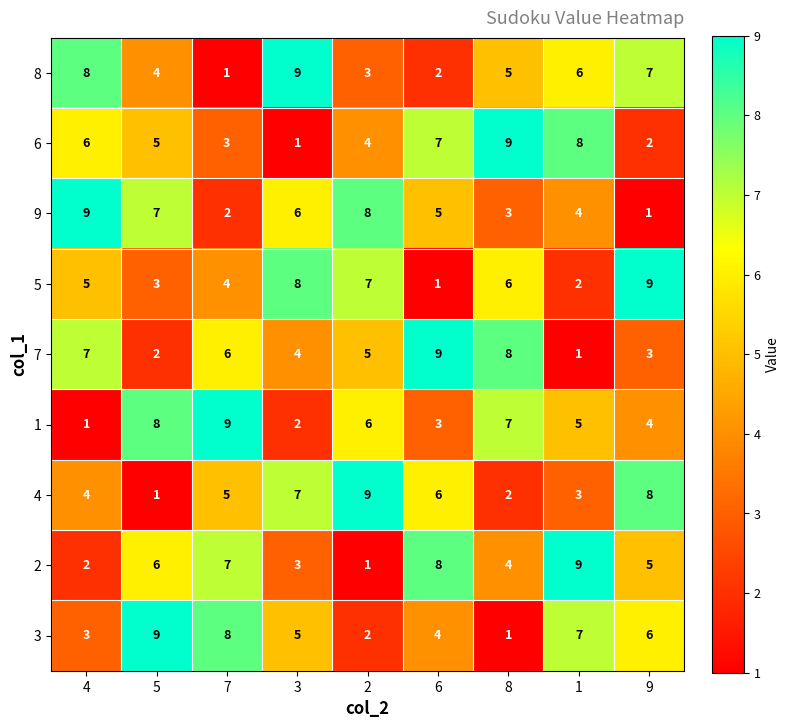

Which series changed the most between 6 and 1?

7